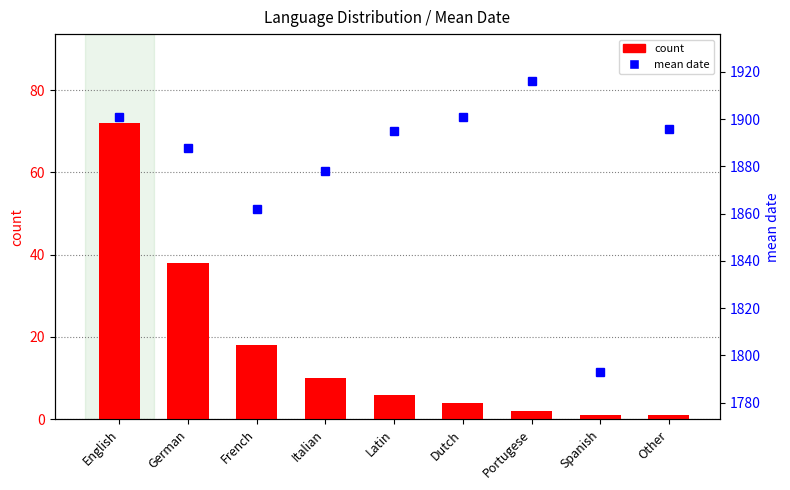

Which series has the largest range (max minus min)?

mean date